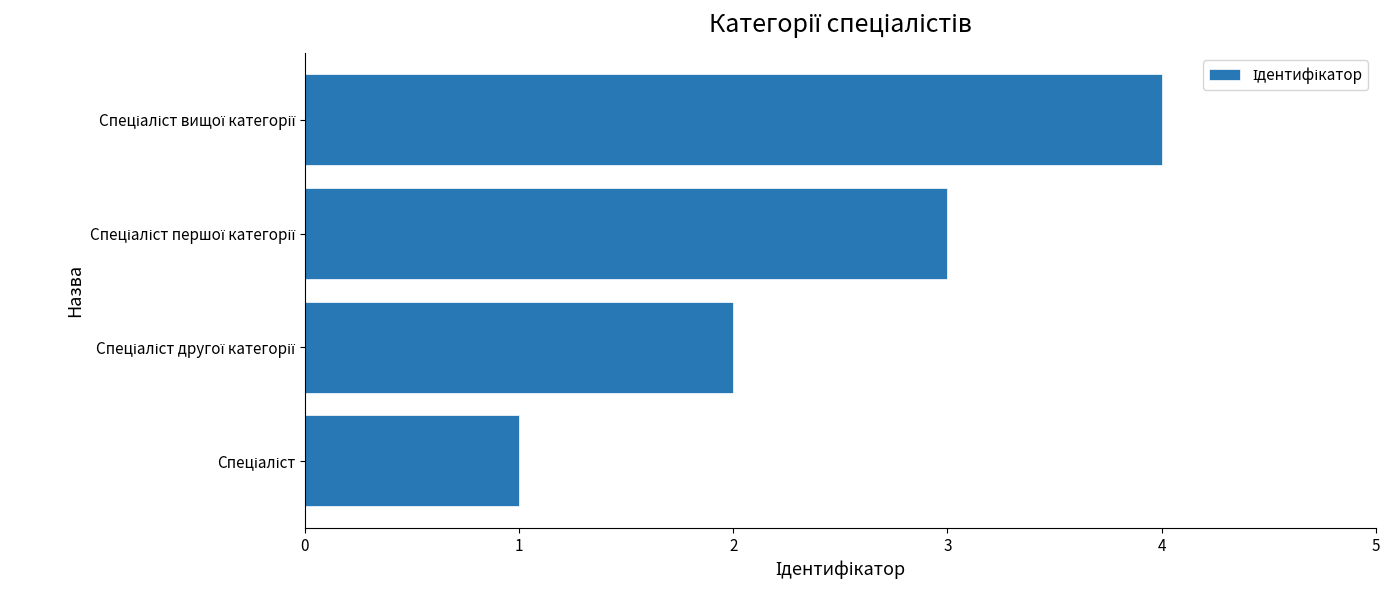

Does the chart contain stacked bars?

No